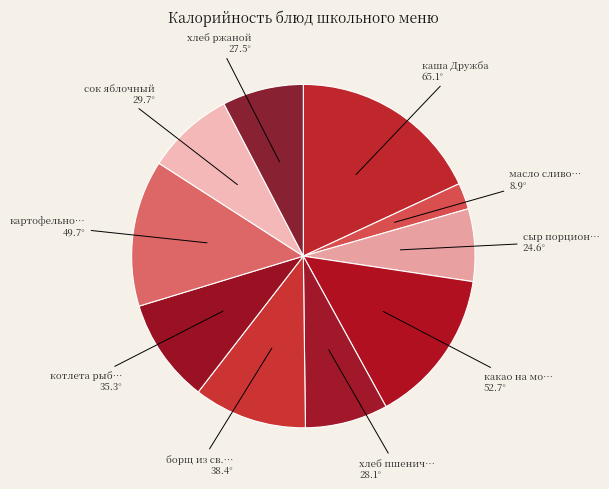

How many segments does this pie chart have?

10